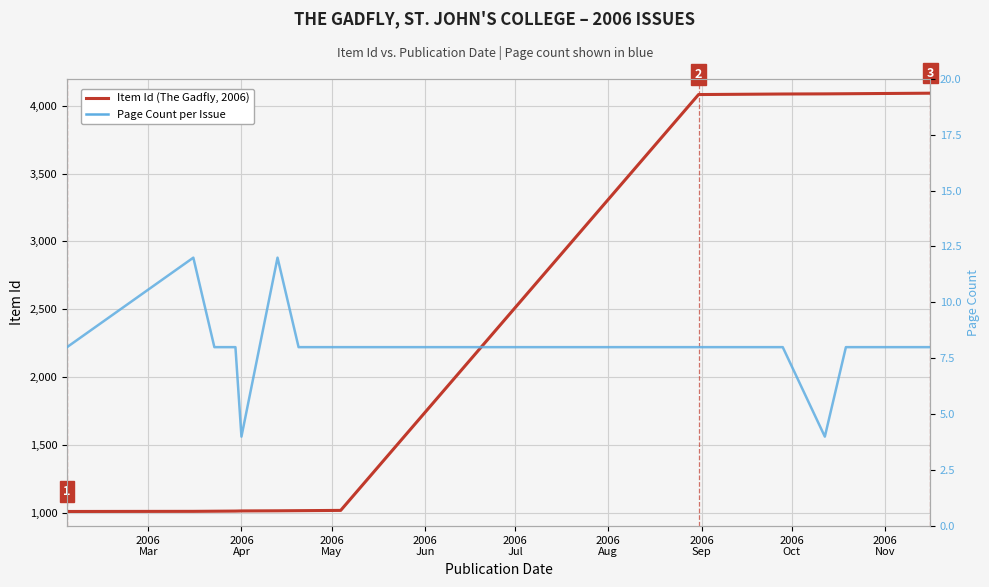

Rank the series by their maximum value, from lowest to highest.

Page Count, Item Id (The Gadfly, 2006)